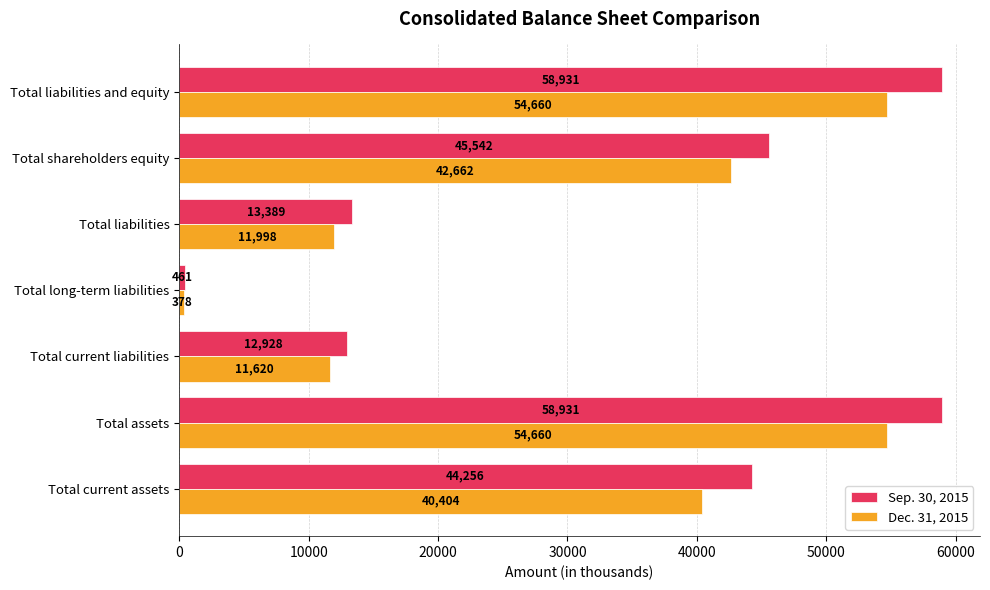

What is the difference between the second highest and minimum values in the Sep. 30, 2015 series?

58470